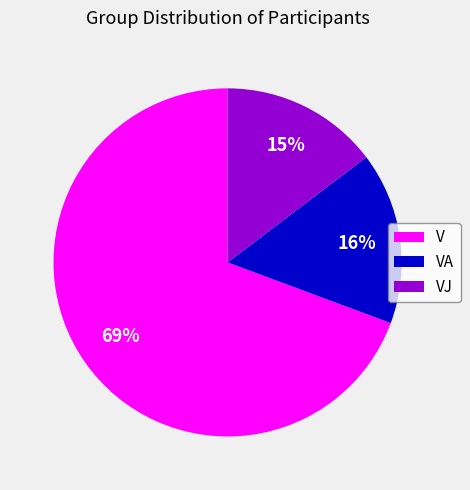

Which has a higher value, VJ or V?

V